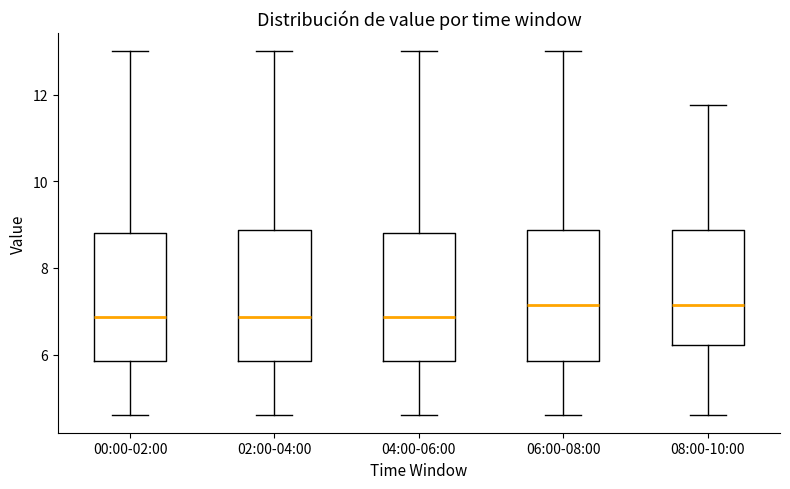

Reading left to right, transcribe this box plot: for each box, give where its median line is, the range the box spans, and where its two whiskers end, as read against the y-axis. The values are not printed on the chart, so give them approximately, as read against the axis.

00:00-02:00: median 6.8, box 5.8 to 8.8, whiskers 4.6 to 13.0
02:00-04:00: median 6.8, box 5.8 to 8.8, whiskers 4.6 to 13.0
04:00-06:00: median 6.8, box 5.8 to 8.8, whiskers 4.6 to 13.0
06:00-08:00: median 7.2, box 5.8 to 8.8, whiskers 4.6 to 13.0
08:00-10:00: median 7.2, box 6.2 to 8.8, whiskers 4.6 to 11.8